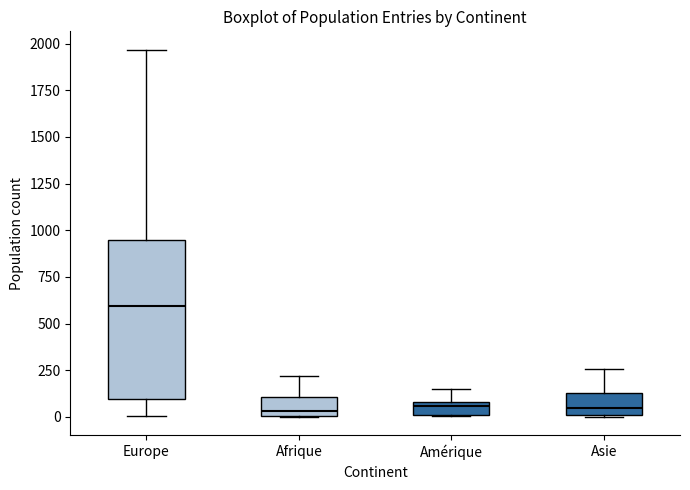

Where does the upper whisker of the box for Asie end on the y-axis? The values are not printed on the chart, so give them approximately, as read against the axis.

250